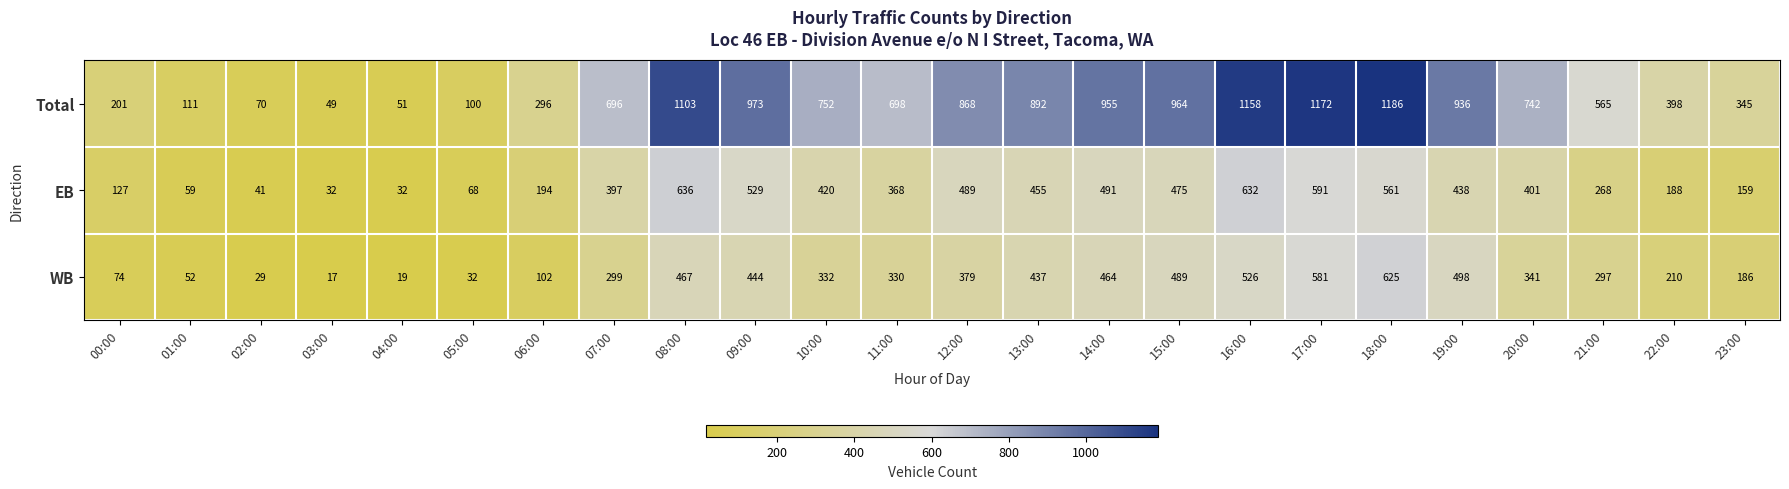

The value of WB at 00:00 is 74. True or false?

True